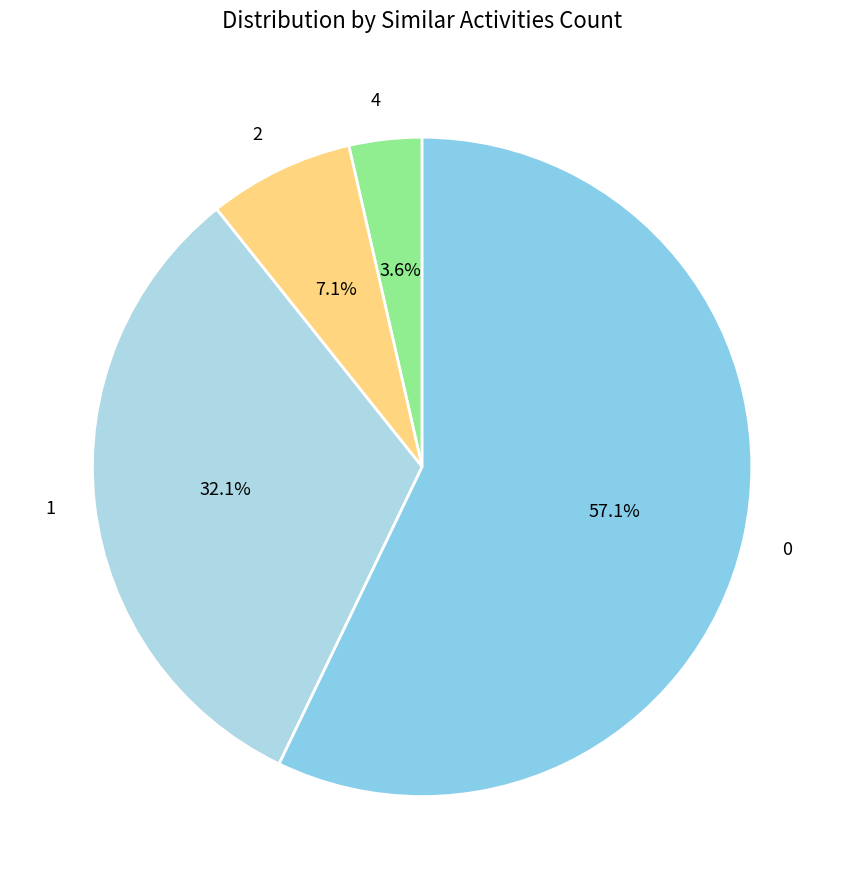

What percentage is NOT represented by 2?

92.9%